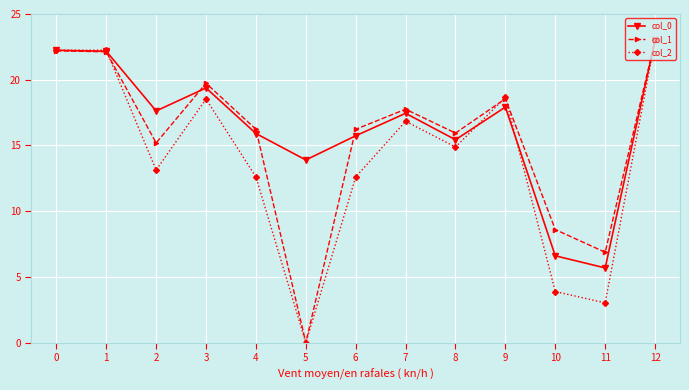

At which category does col_0 reach its first local valley?

2